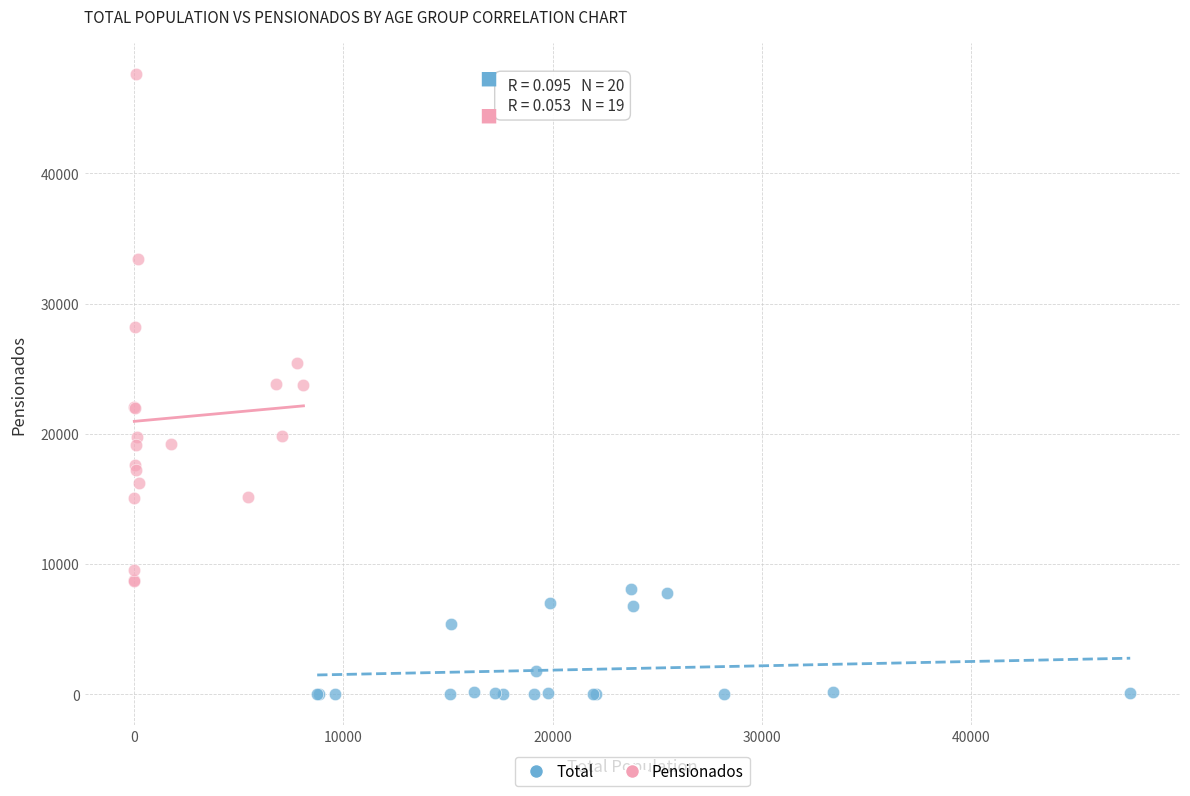

Which series reaches the maximum Y coordinate?

Pensionados